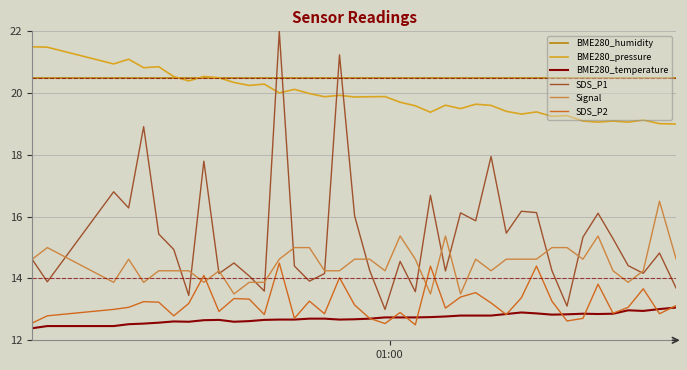

True or false: BME280_temperature and Signal cross at least once.

False